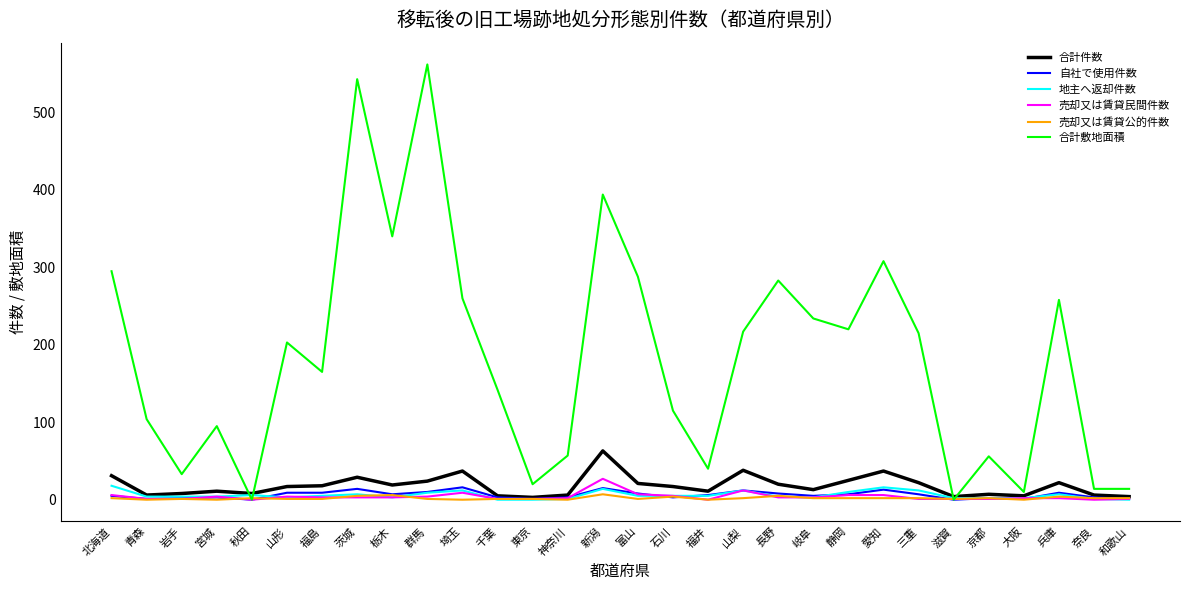

Which series changed the most between 群馬 and 長野?

合計敷地面積